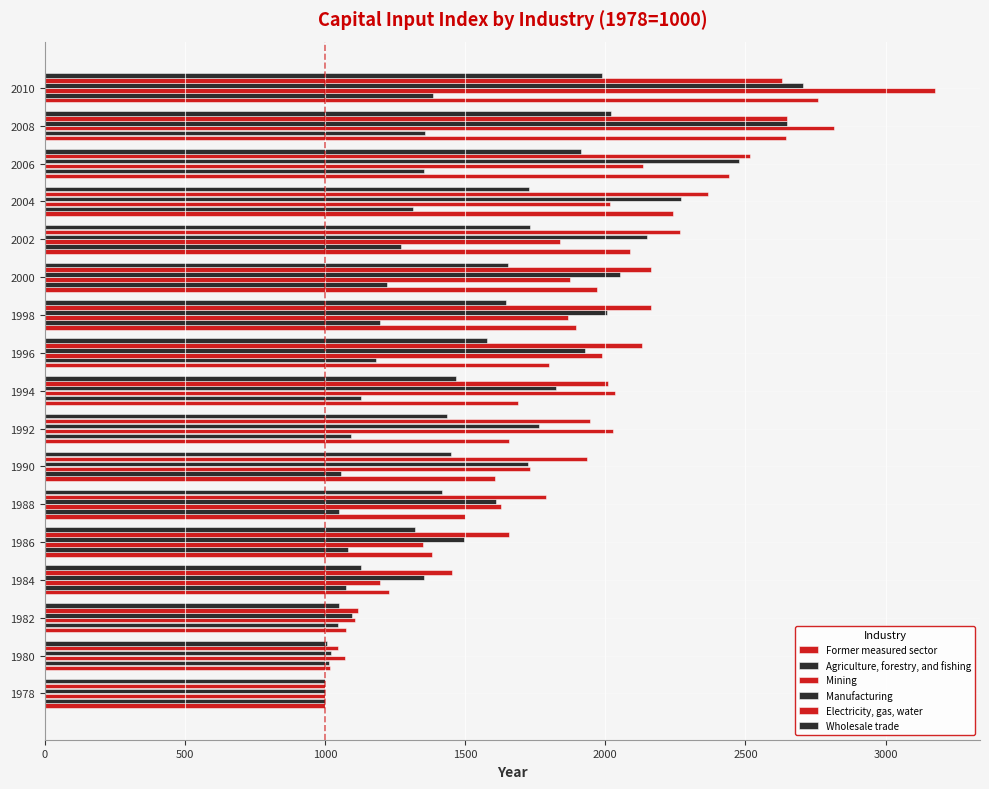

What is the maximum value for Wholesale trade?

2020